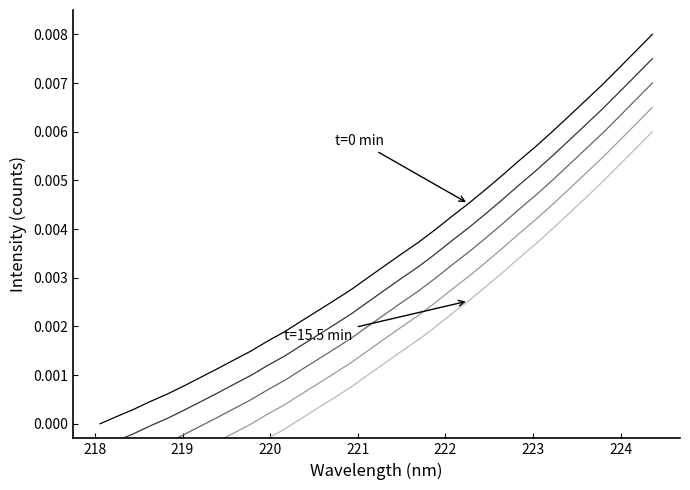

True or false: there are more than 0 points higher than both neighbors.

False